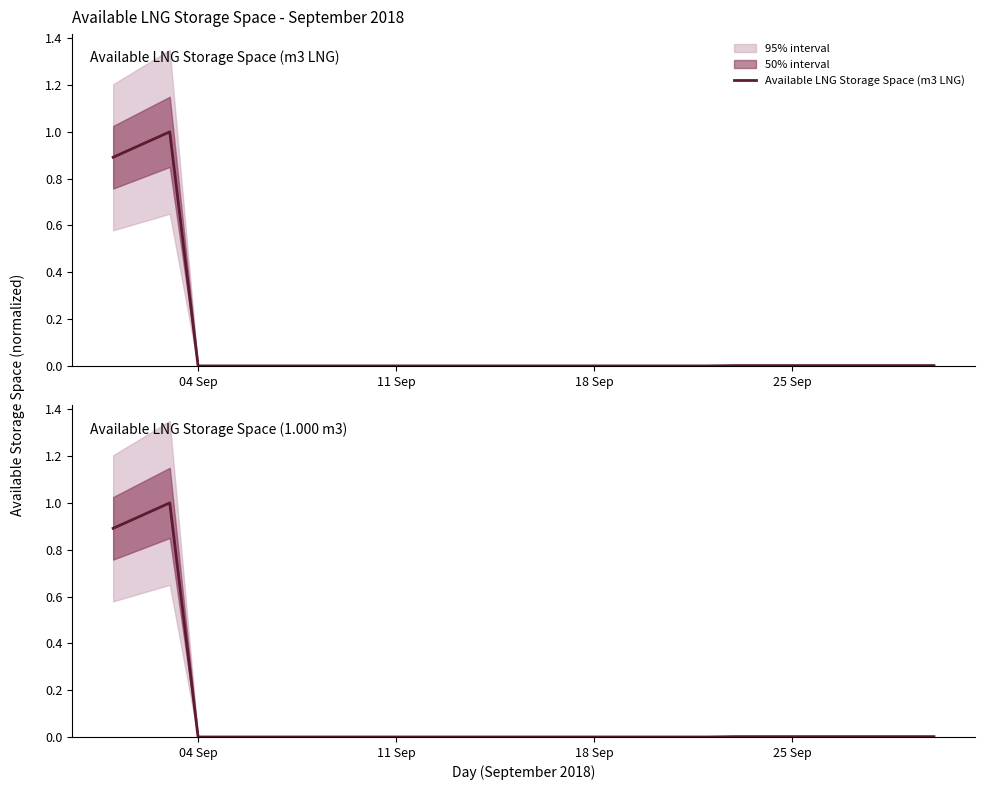

True or false: Available LNG Storage Space (1.000 m3) and Available LNG Storage Space (m3 LNG) intersect in this chart.

False